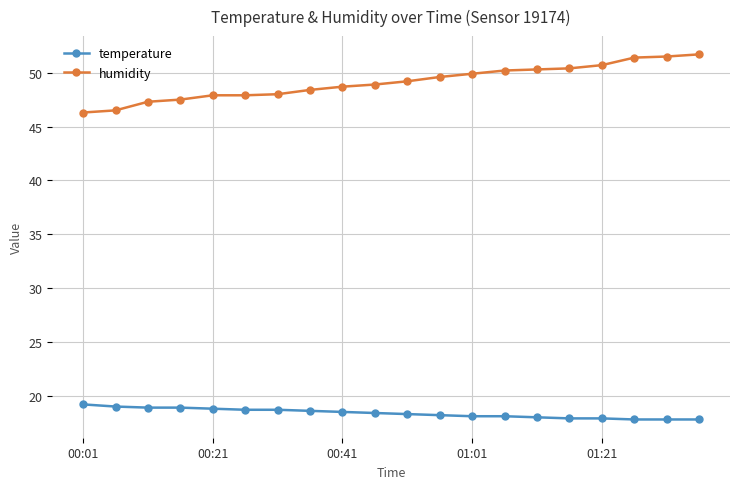

List the series in order of their overall mean, lowest first.

temperature, humidity